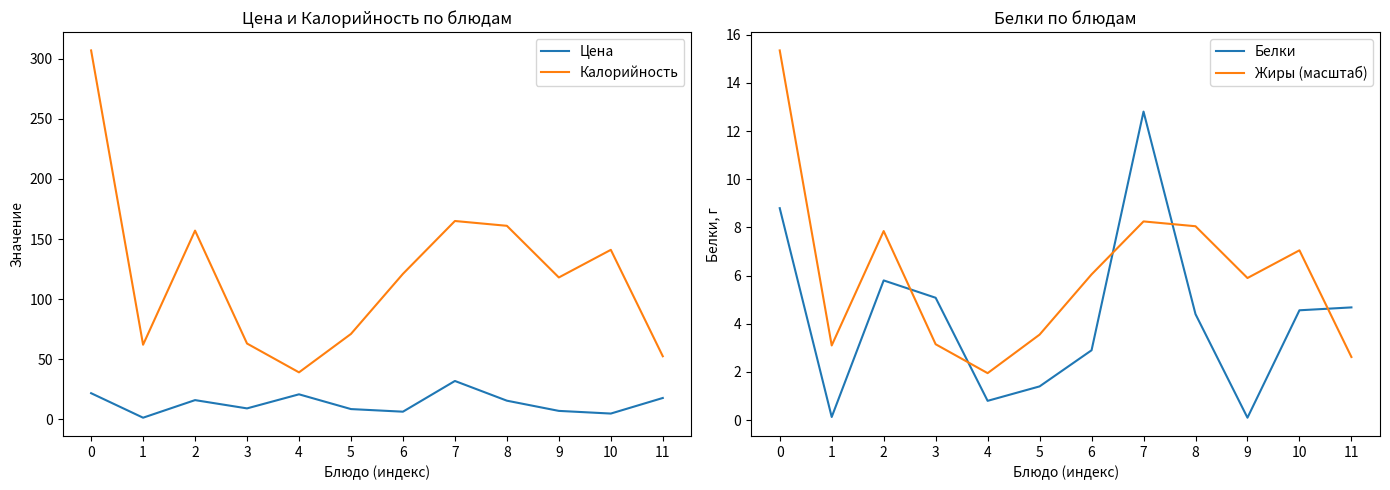

Rank the categories by Калорийность value from highest to lowest.

0, 7, 8, 2, 10, 6, 9, 5, 3, 1, 11, 4